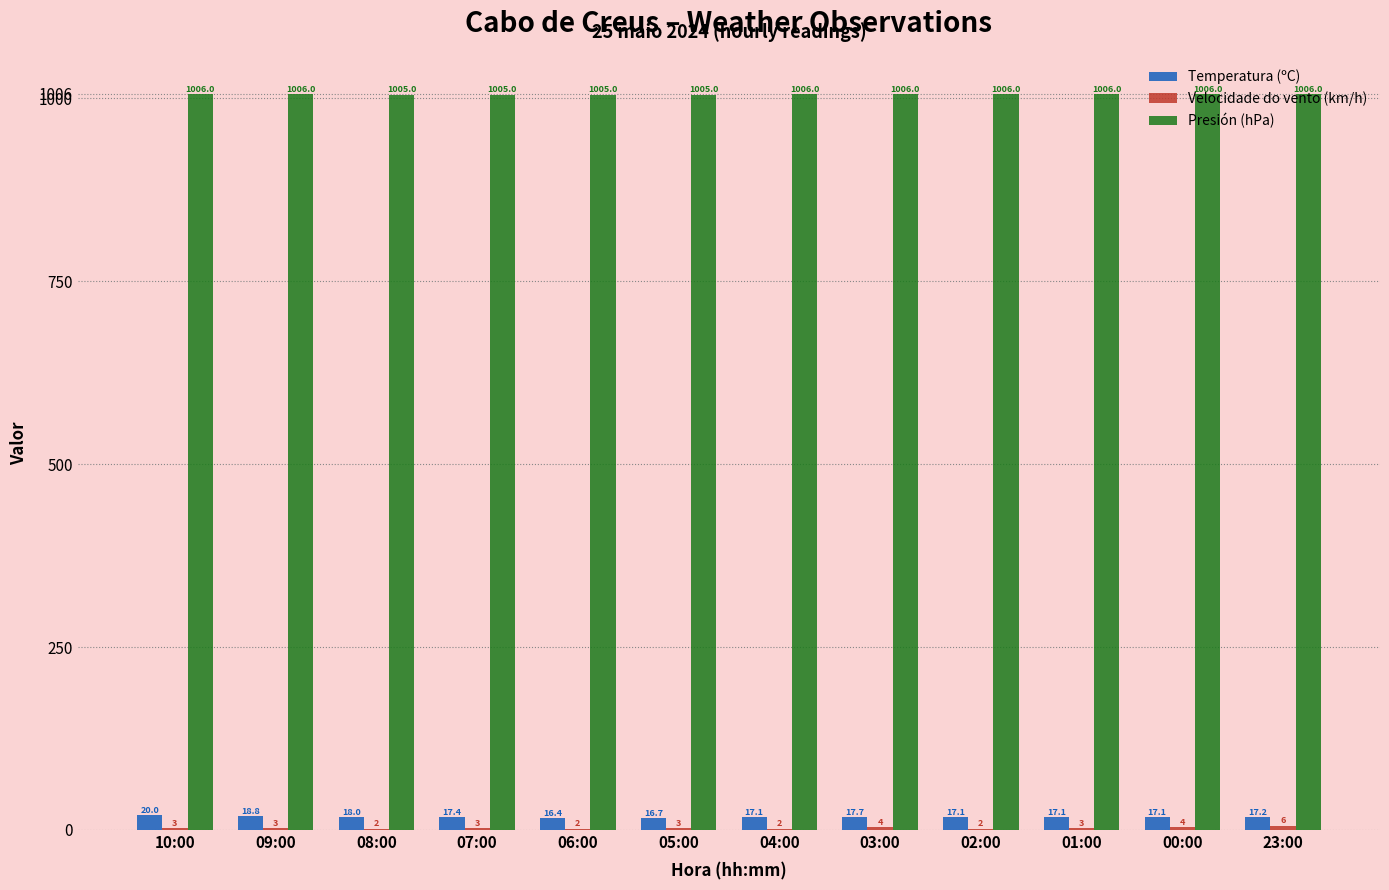

Is it true that Presión (hPa) equals 468.7 at 05:00?

False